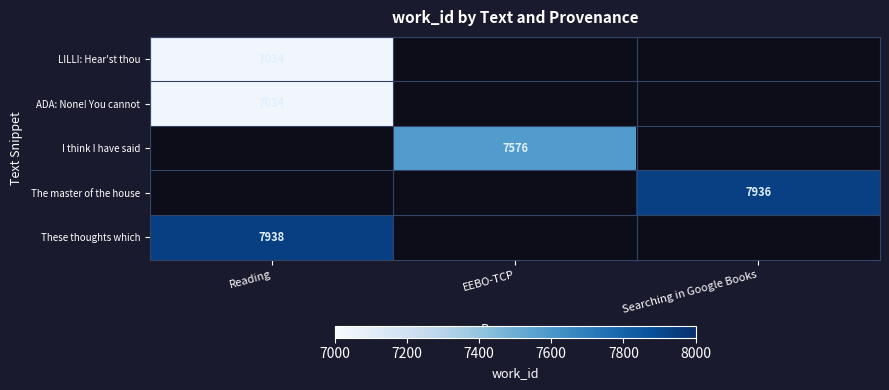

True or false: ADA: None! You cannot has a value of 11825 at Reading.

False